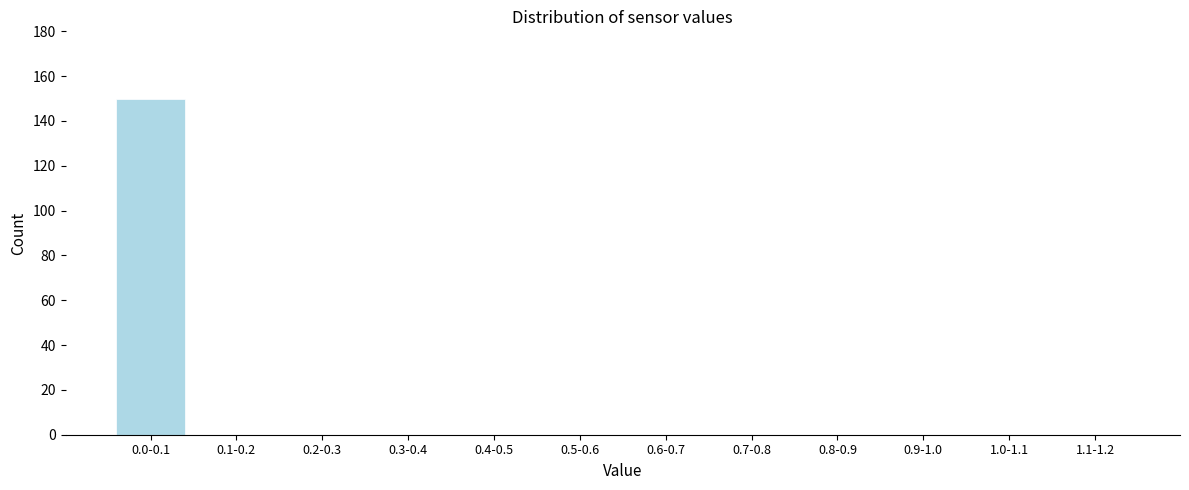

Reading left to right, extract all data points from this chart.

0.0-0.1=150	0.1-0.2=0	0.2-0.3=0	0.3-0.4=0	0.4-0.5=0	0.5-0.6=0	0.6-0.7=0	0.7-0.8=0	0.8-0.9=0	0.9-1.0=0	1.0-1.1=0	1.1-1.2=0